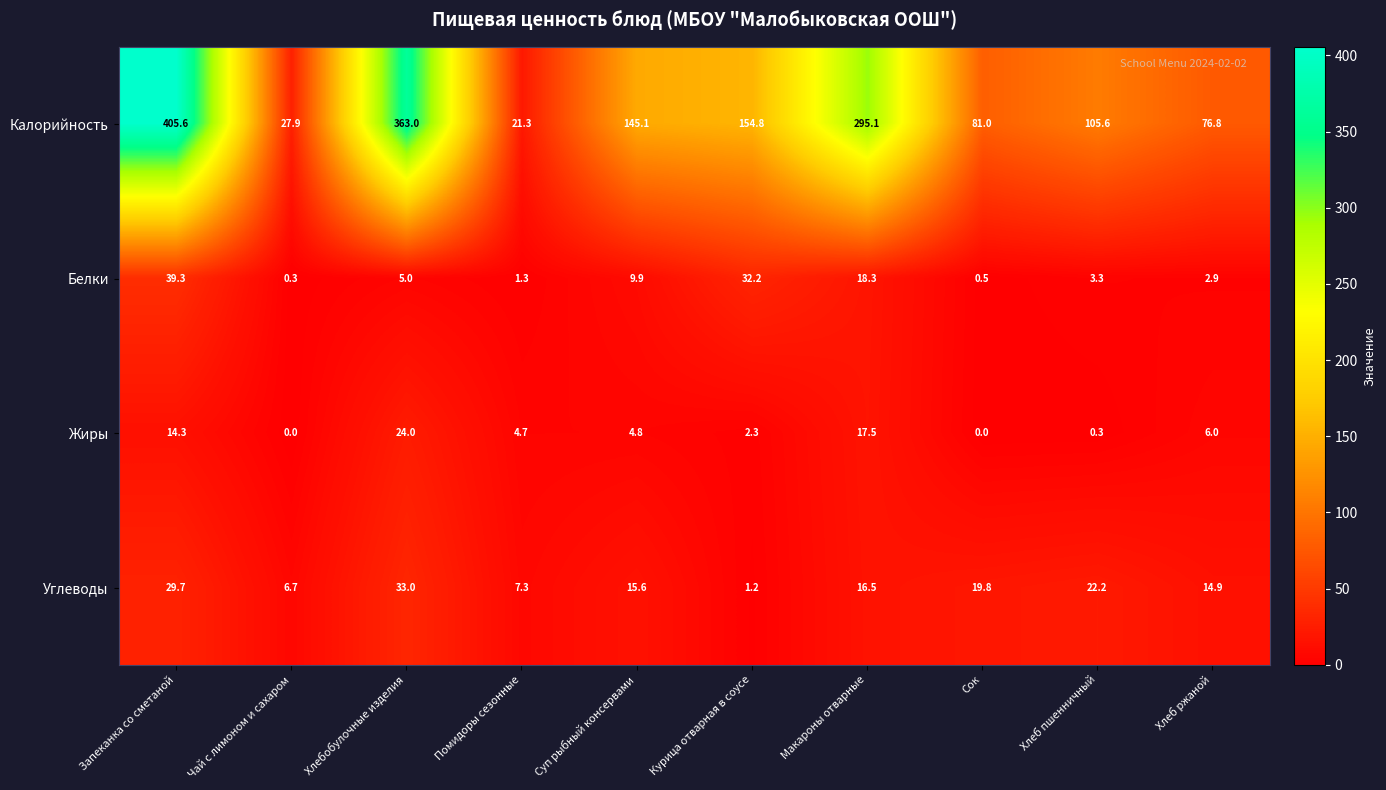

How many distinct data groups are displayed?

4